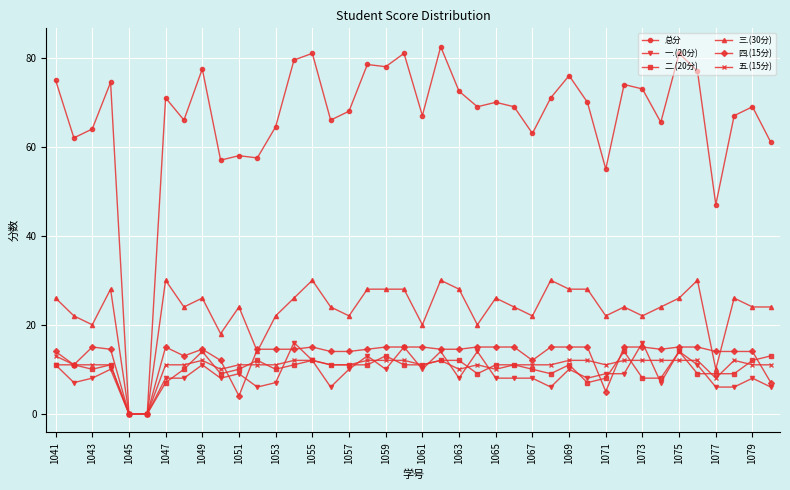

What is the value of the 三.(30分) point at the 9th from the left?

26.0